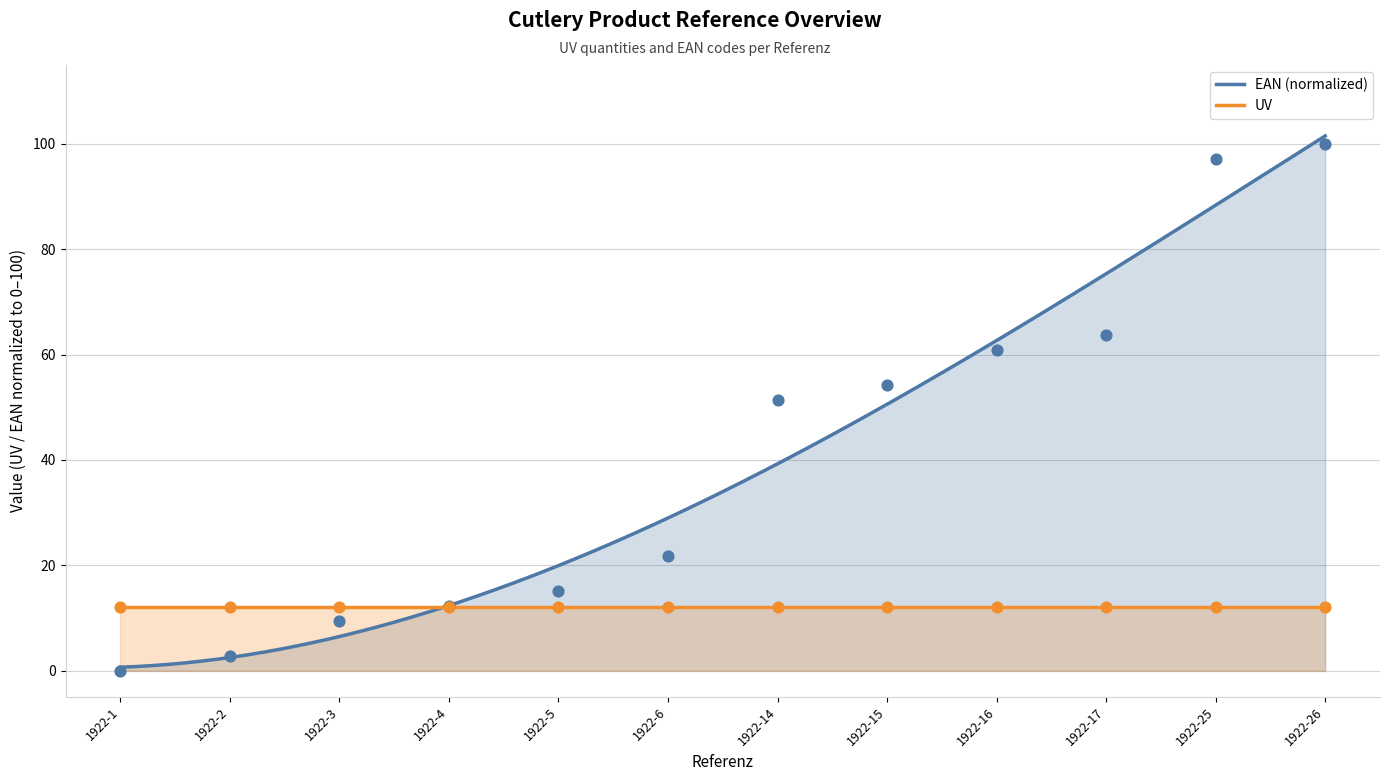

What is the ratio of the value at 1922-26 to the value at 1922-2?

36.1